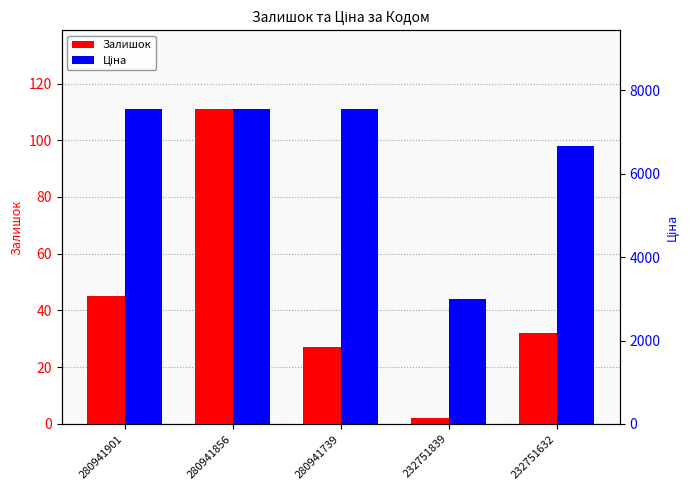

Is it true that Ціна equals 11956.2 at 280941901?

False